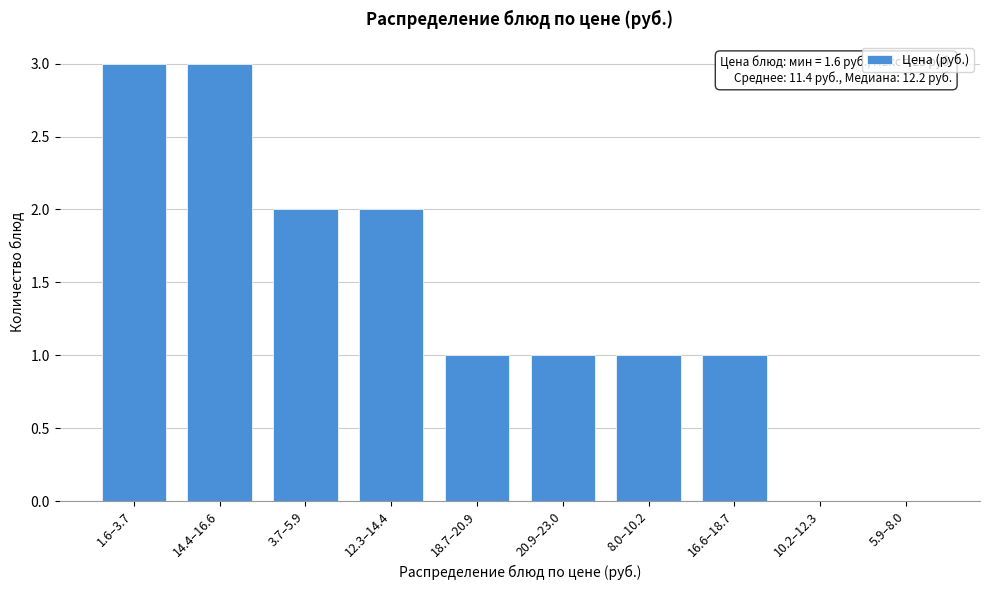

Reading left to right, transcribe all the data shown in this chart.

1.6–3.7=3	14.4–16.6=3	3.7–5.9=2	12.3–14.4=2	18.7–20.9=1	20.9–23.0=1	8.0–10.2=1	16.6–18.7=1	10.2–12.3=0	5.9–8.0=0